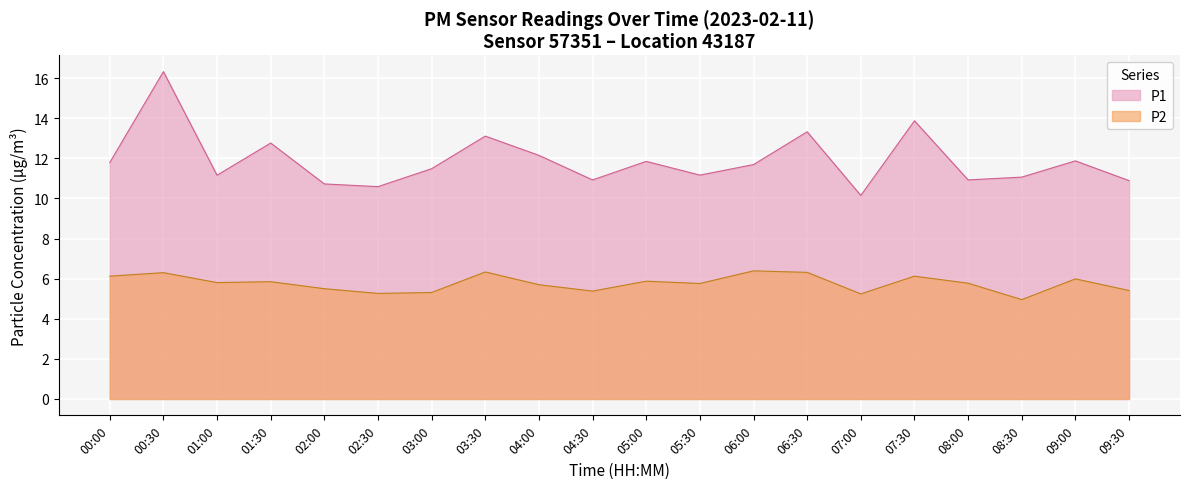

How many lines are shown in the chart?

2